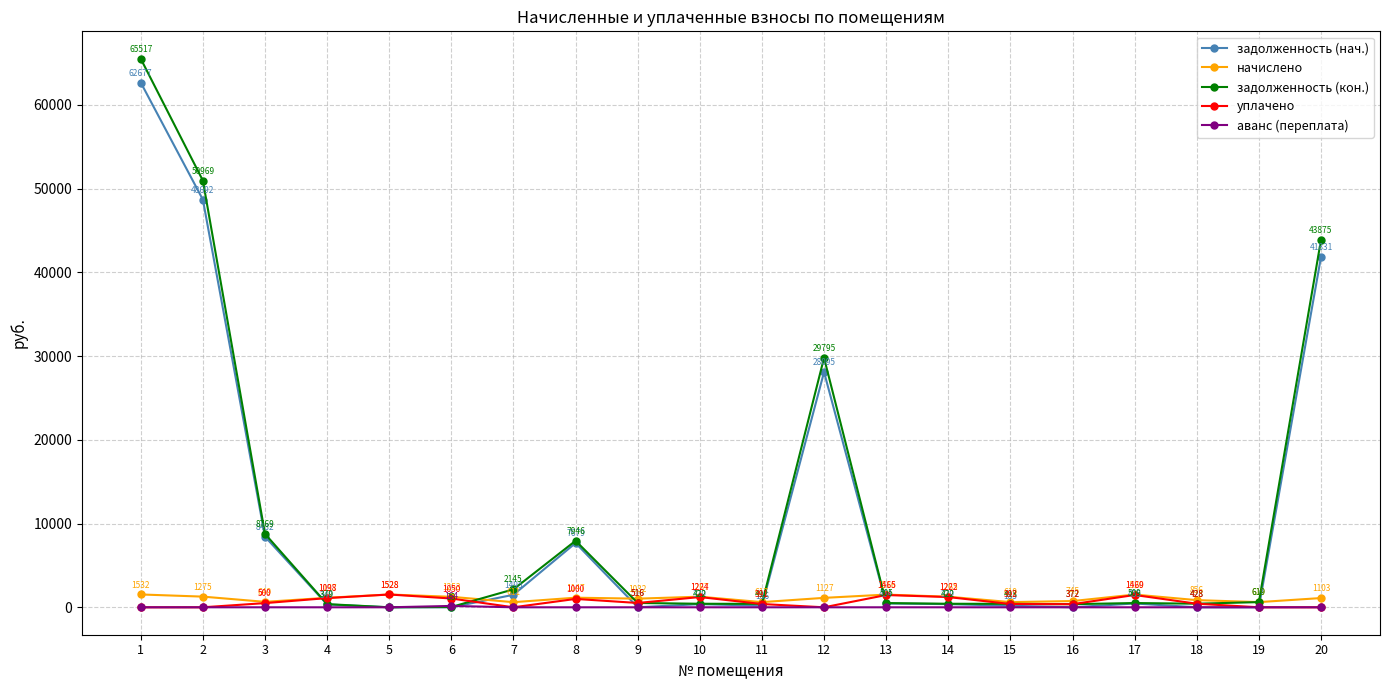

True or false: аванс (переплата) has a value of 0.0 at 16.

True